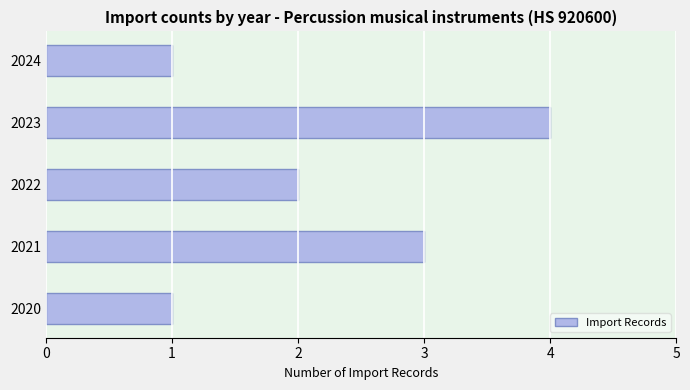

What is the change in value from 2020 to 2021?

+2